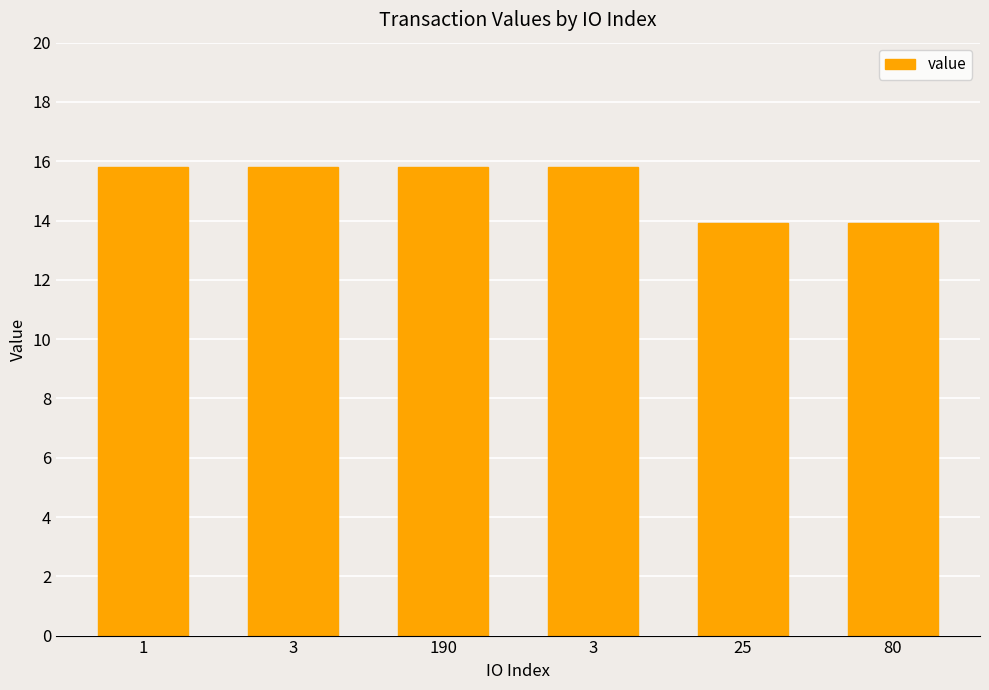

Where is the data nearest to the value 14?

25